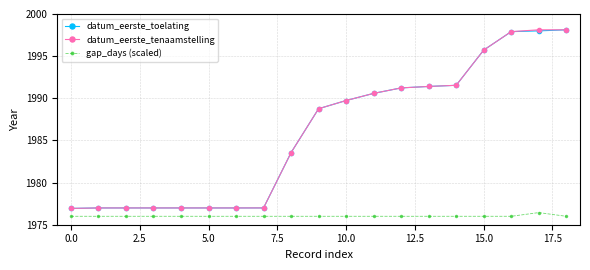

How many lines are shown in the chart?

3